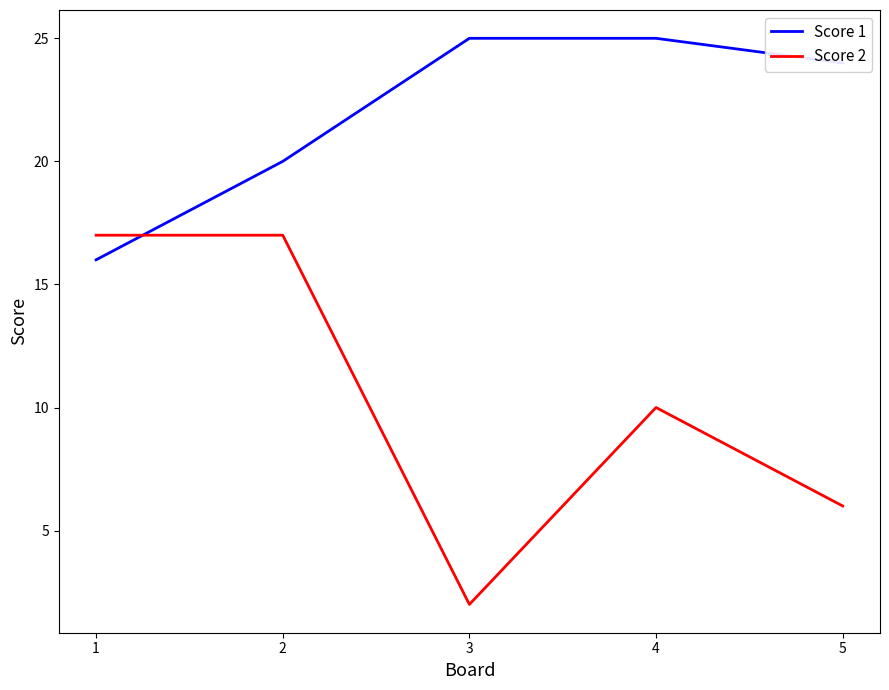

Which series has the largest range (max minus min)?

Score 2